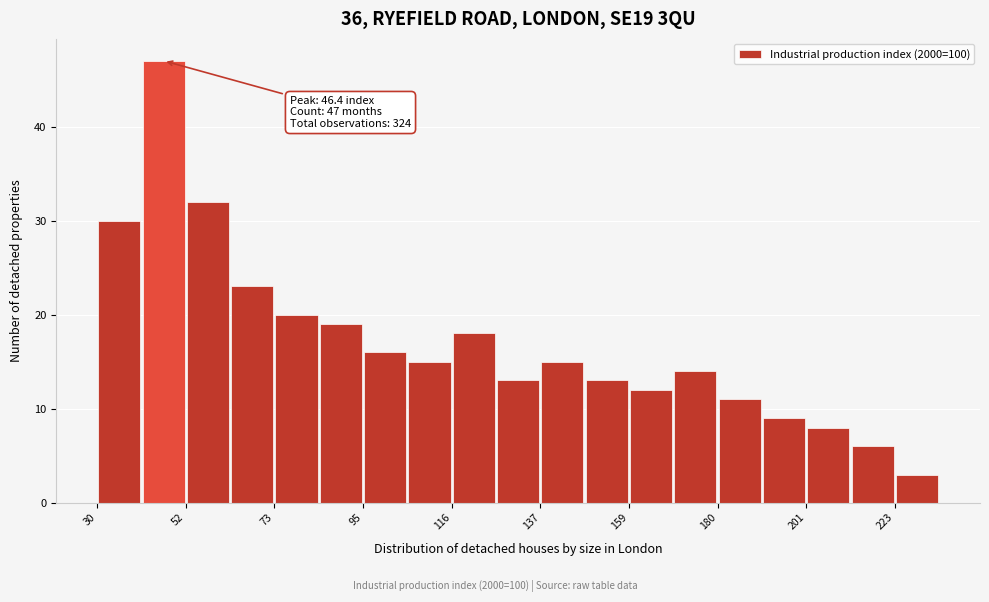

Around what value on the x-axis is the tallest bar? Give the approximate position of its centre, as read against the axis.

45